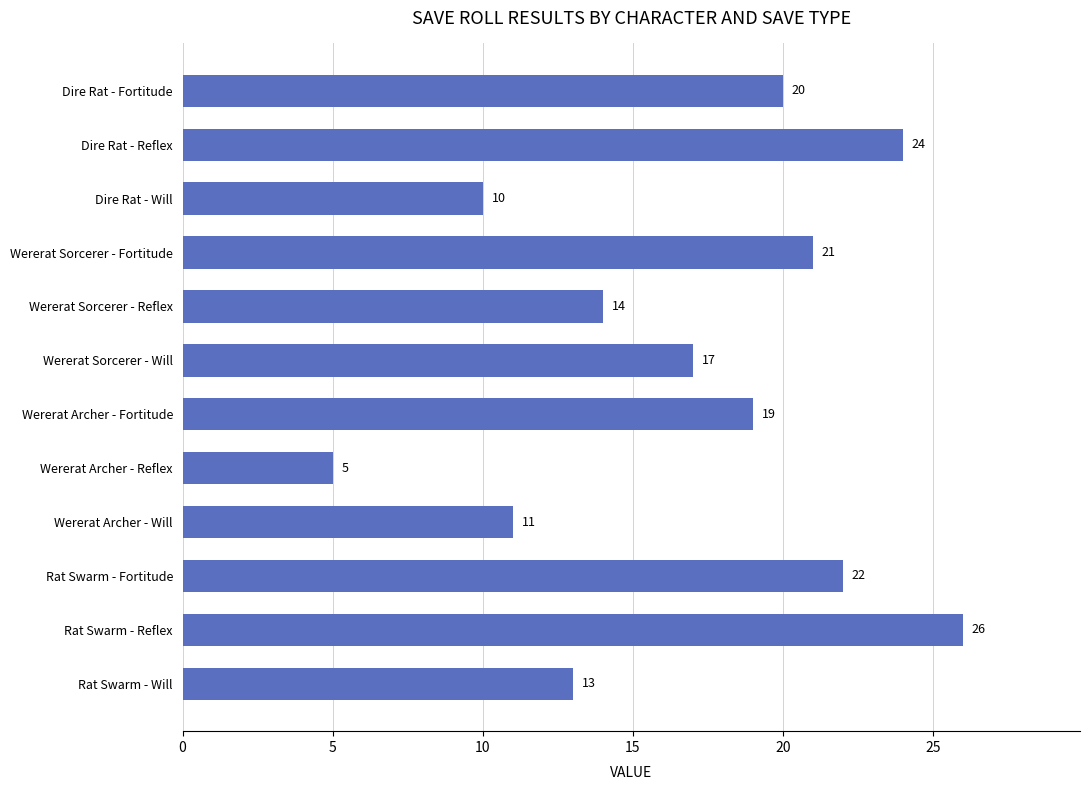

What is the sum of all values?

202